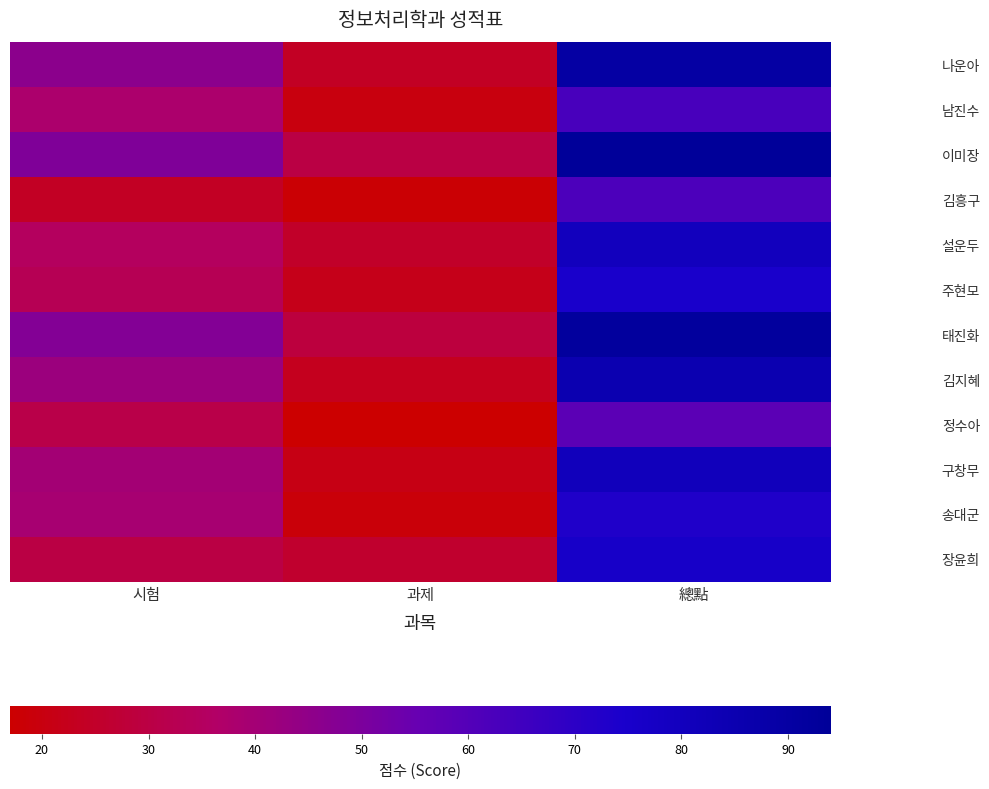

How many categories are shown in the chart?

3